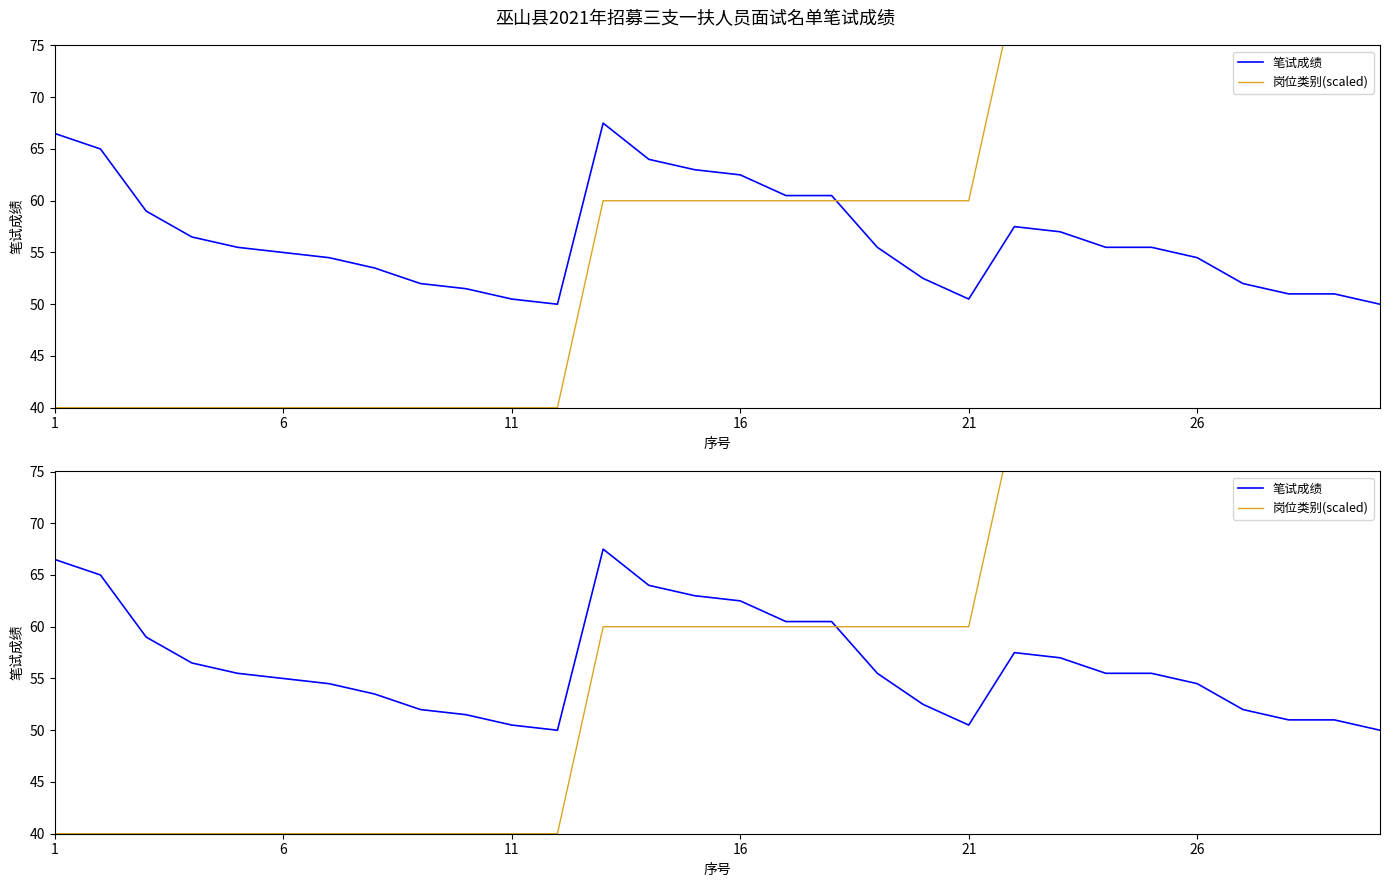

Between 1 and 11, which is larger?

1